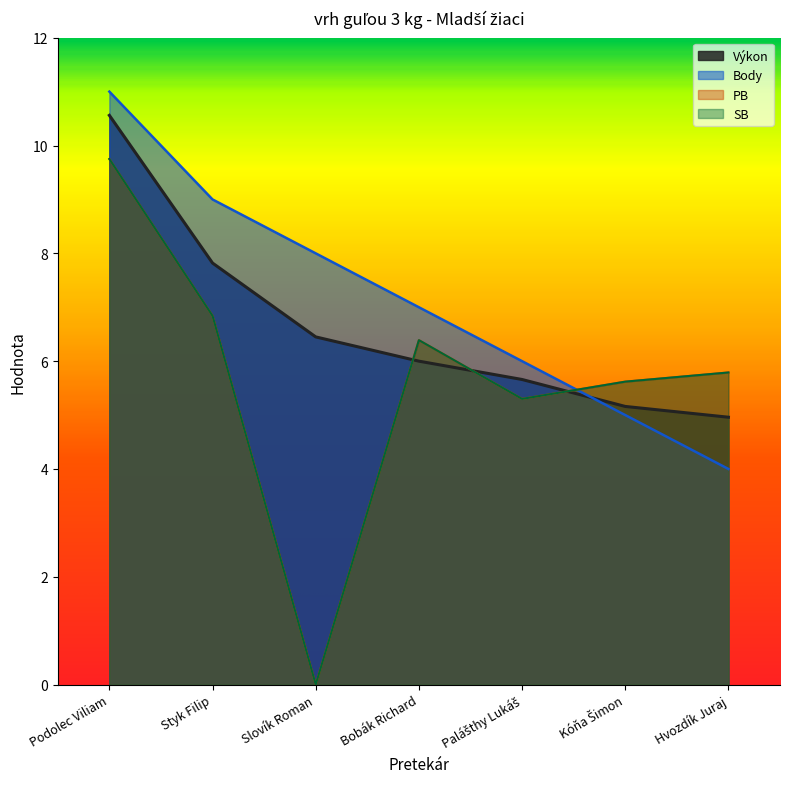

Does the chart display data point markers on the line(s)?

No